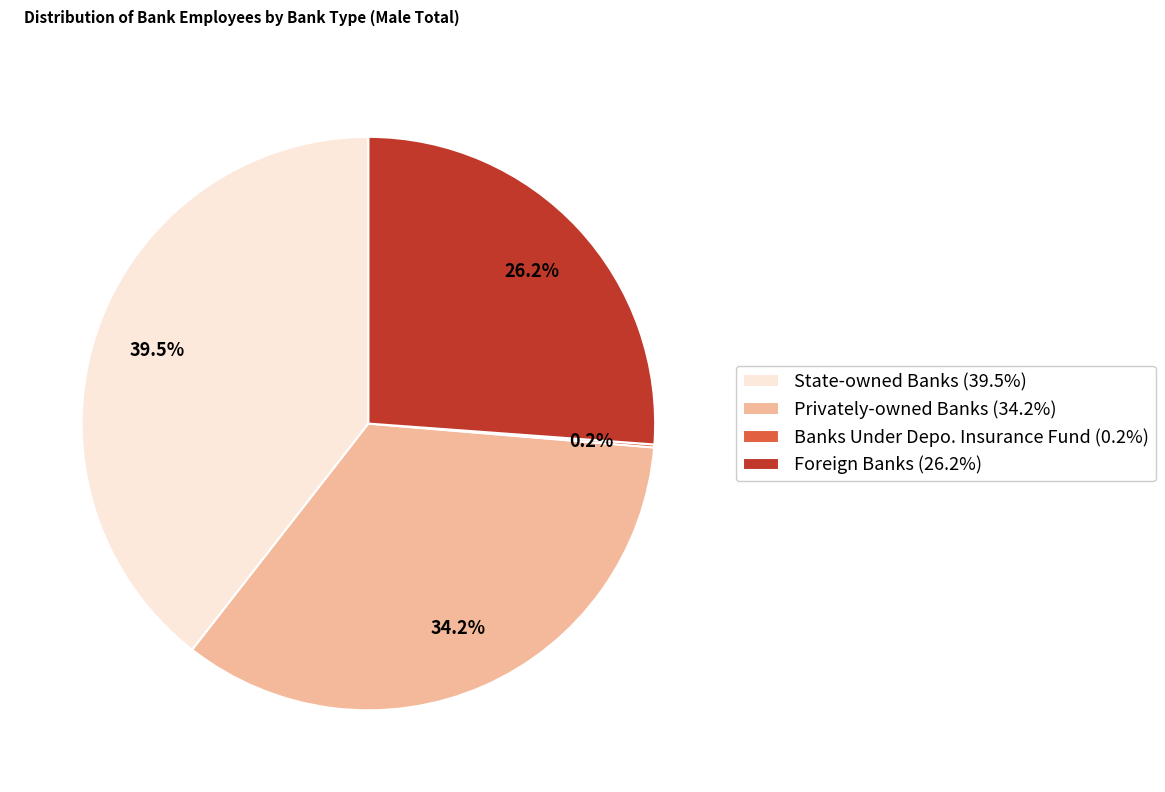

Is there a majority slice in this chart?

No